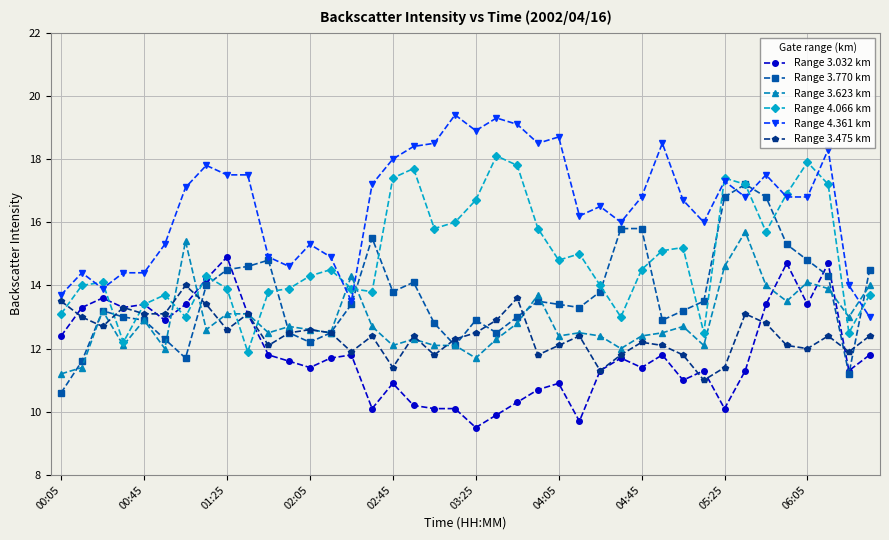

What is the lowest value of the Range 3.475 km series?

11.0